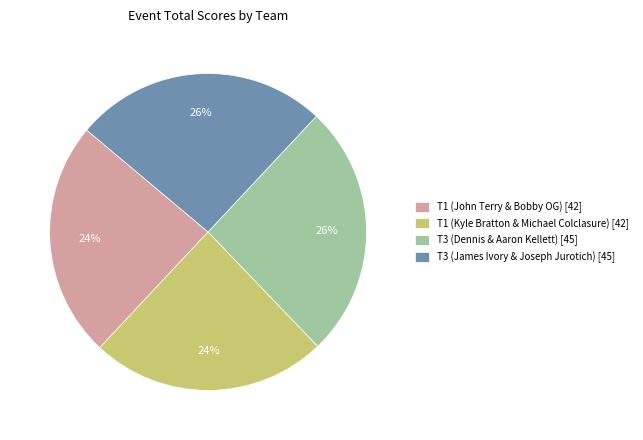

Approximately how many times larger is the value at T3 (Dennis & Aaron Kellett) [45] compared to T1 (Kyle Bratton & Michael Colclasure) [42]?

1.1